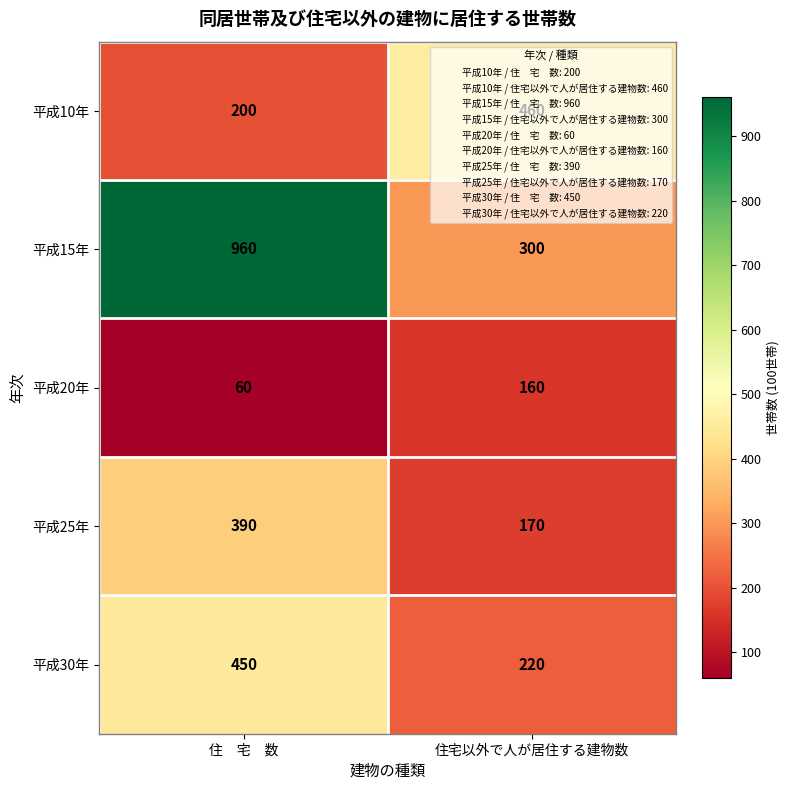

Which series has the widest spread of values?

平成15年